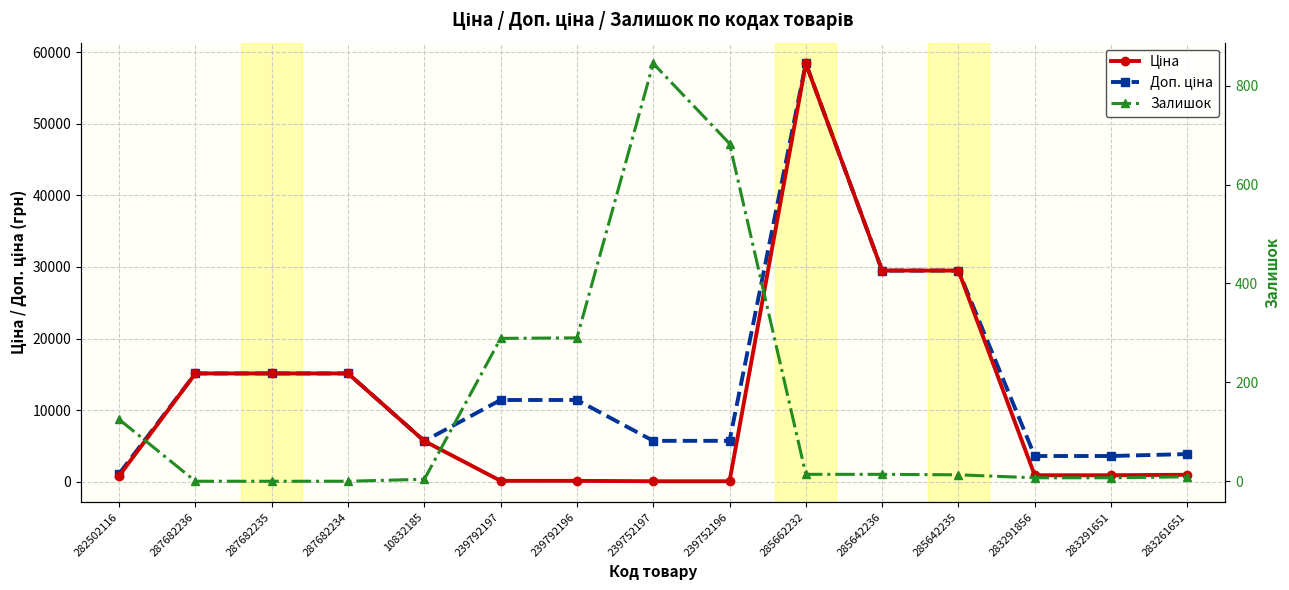

What is the value of the Залишок point at the 10th from the left?

14.0